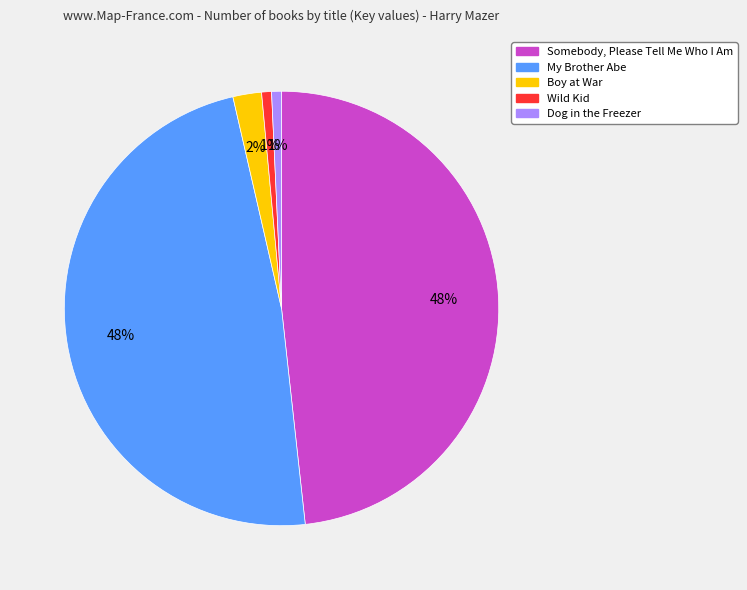

Is Somebody, Please Tell Me Who I Am the majority of the pie?

No